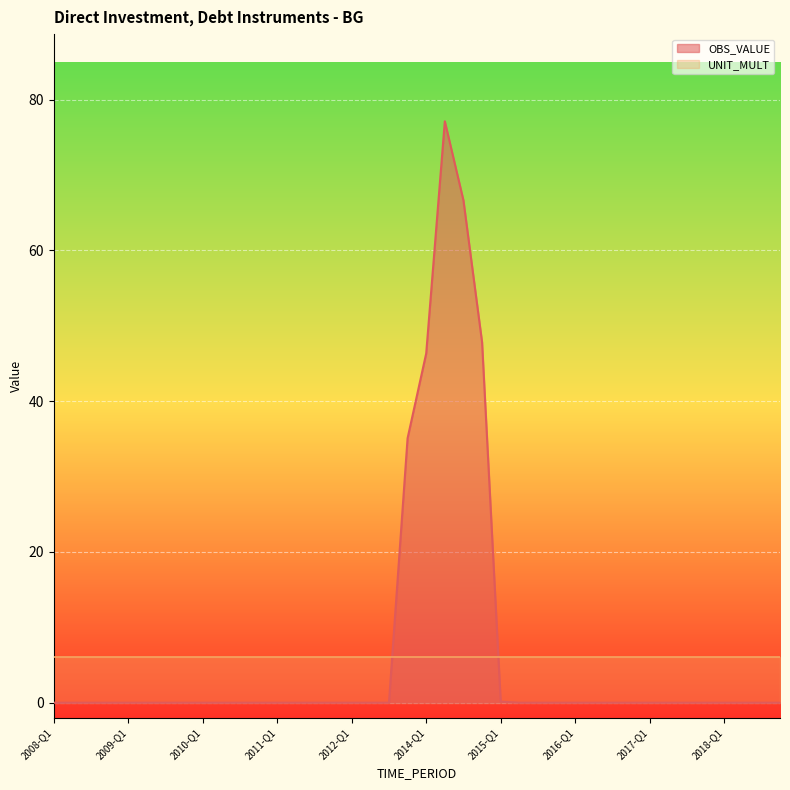

Reading left to right, what are all the values shown in this chart?

0.0	0.0	0.0	0.0	0.0	0.0	0.0	0.0	0.0	0.0	0.0	0.0	0.0	0.0	0.0	0.0	0.0	0.0	0.0	35.1	46.3	77.1	66.6	47.8	0.1	0.0	0.0	0.0	0.0	0.0	0.0	0.0	0.0	0.0	0.0	0.0	0.0	0.0	0.0	0.0